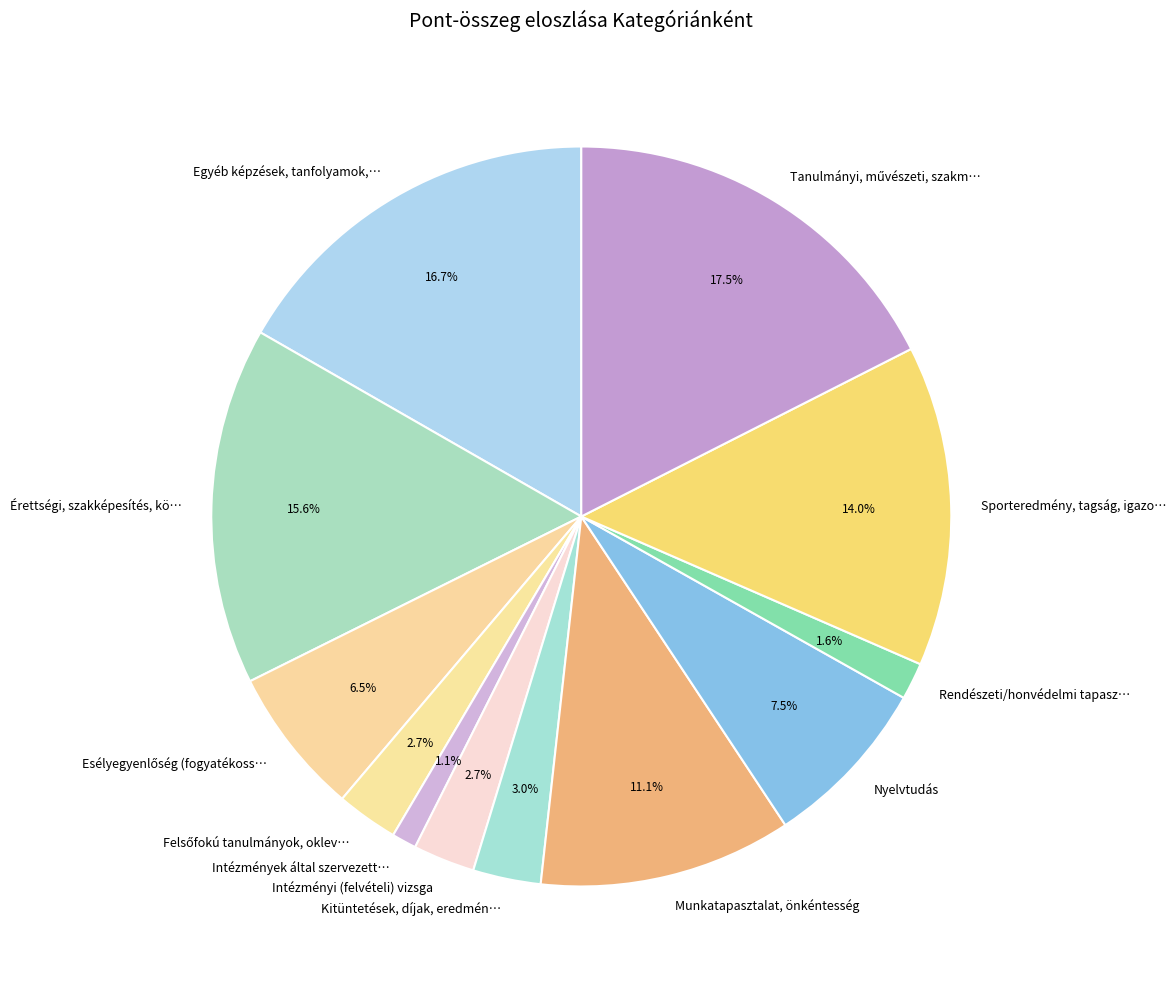

What is the smallest slice in the pie chart?

Intézmények által szervezett…